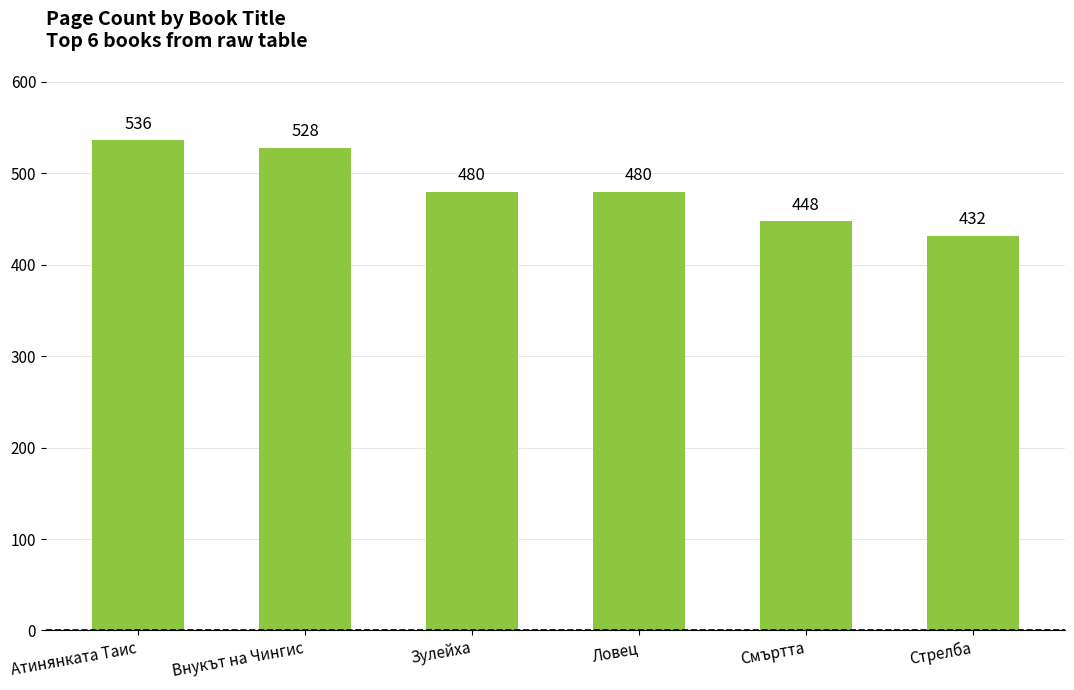

Reading left to right, transcribe all the data shown in this chart.

536	528	480	480	448	432